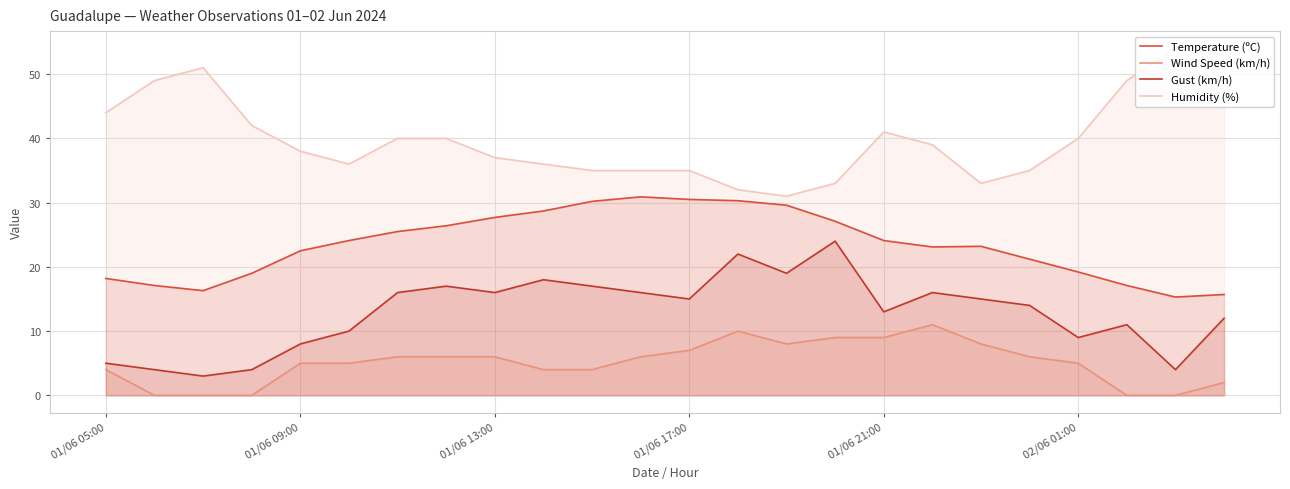

Is it true that Temperature (ºC) equals 23.2 at 18?

True